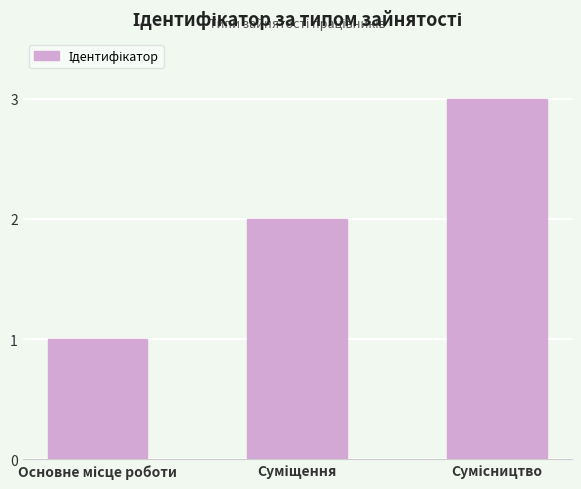

What is the greatest value displayed?

3